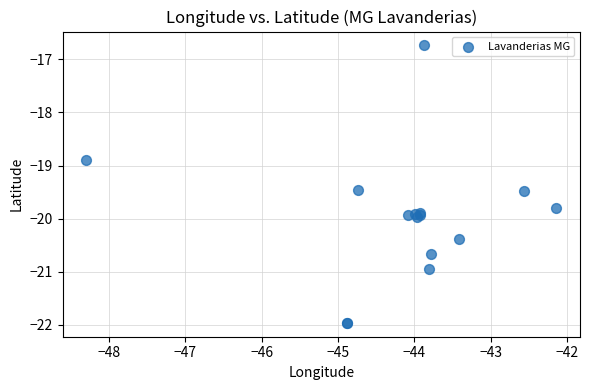

What Y value in the scatter plot is closest to -19?

-18.9